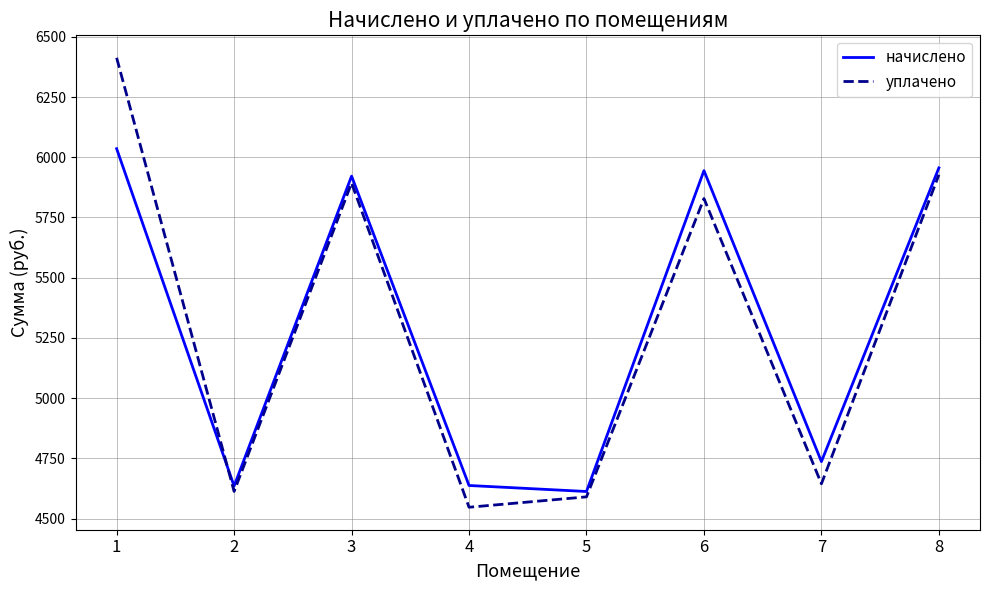

What is the maximum value shown in the chart?

6413.0